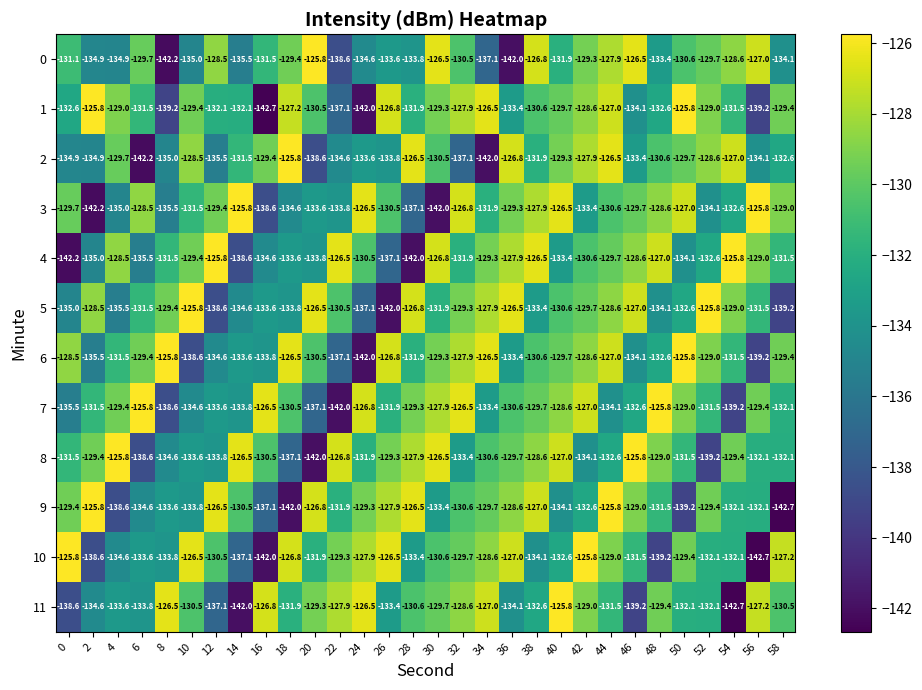

How many data points in 10 are less than -130?

17